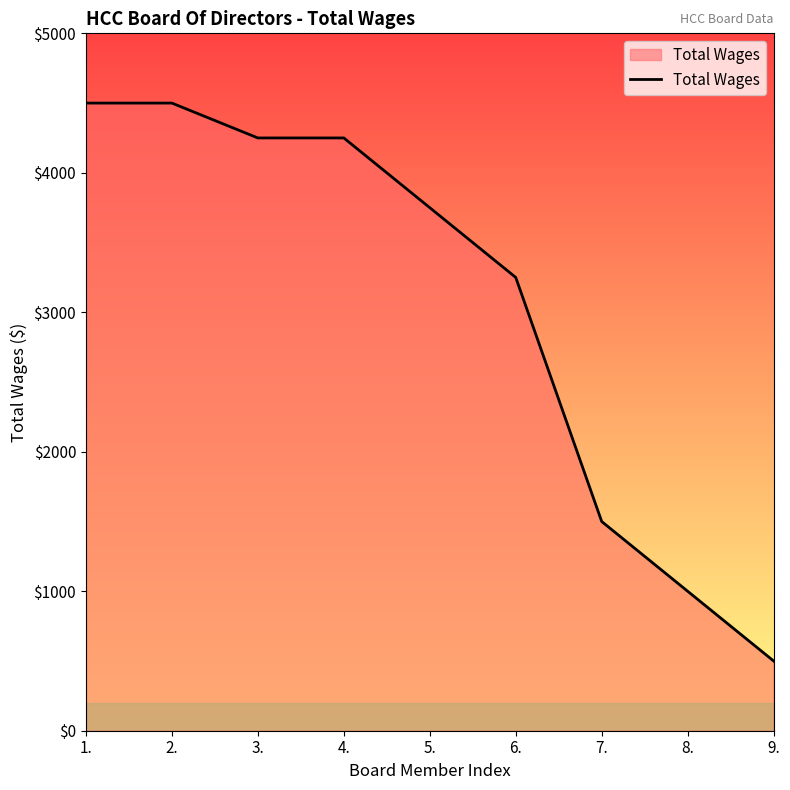

Reading right to left, transcribe all the data shown in this chart.

500	1000	1500	3250	3750	4250	4250	4500	4500